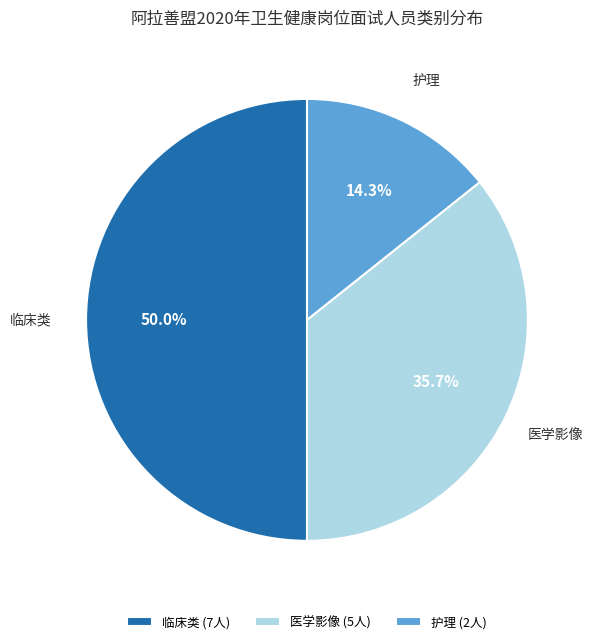

Which category has the smallest portion of the pie?

护理 (2人)